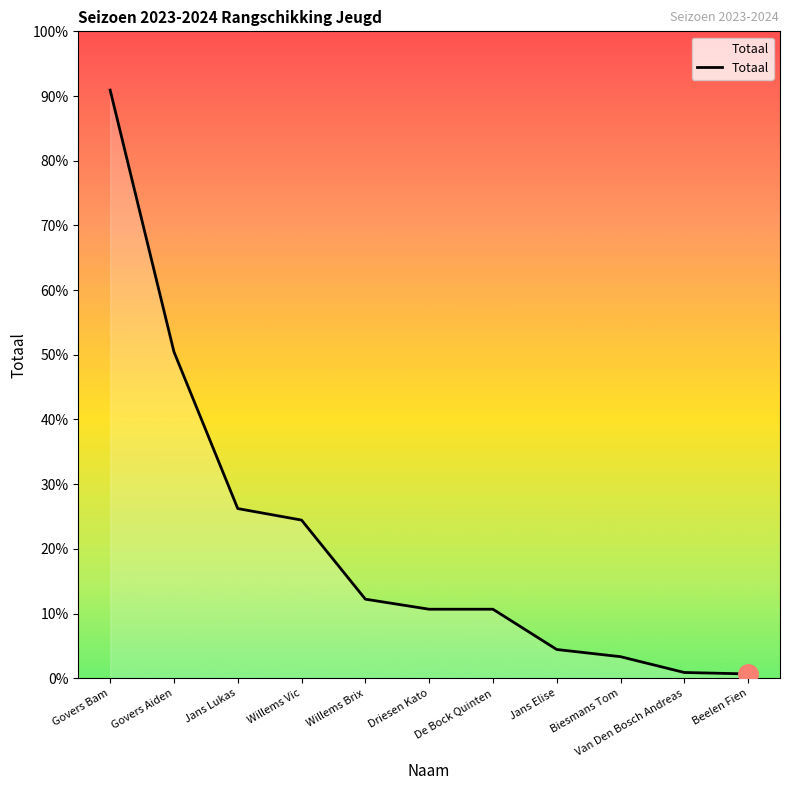

Does the chart display data point markers on the line(s)?

No